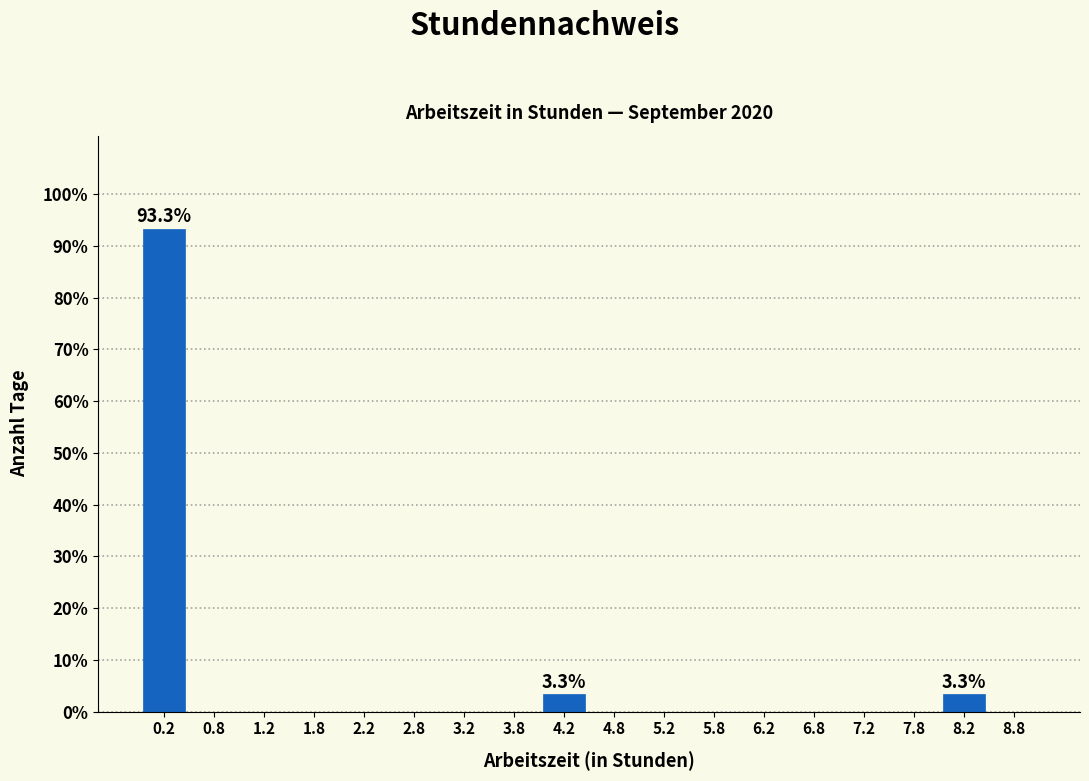

Over which range of the x-axis is the bar tallest?

0.0 to 0.5